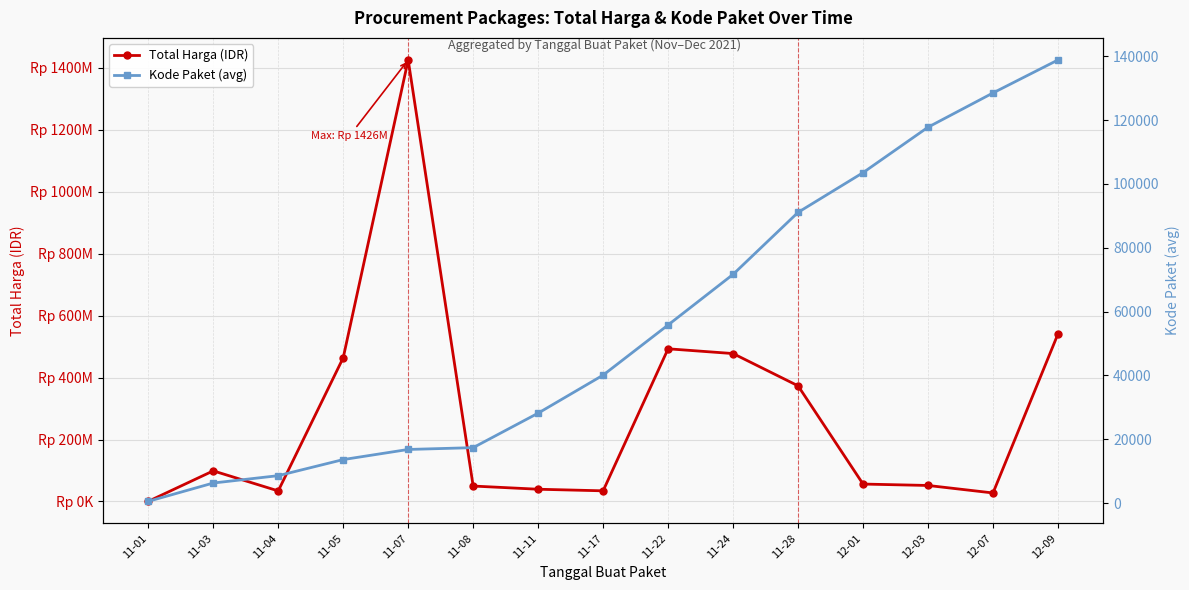

What is the sum of all Kode Paket (avg) values?

838950